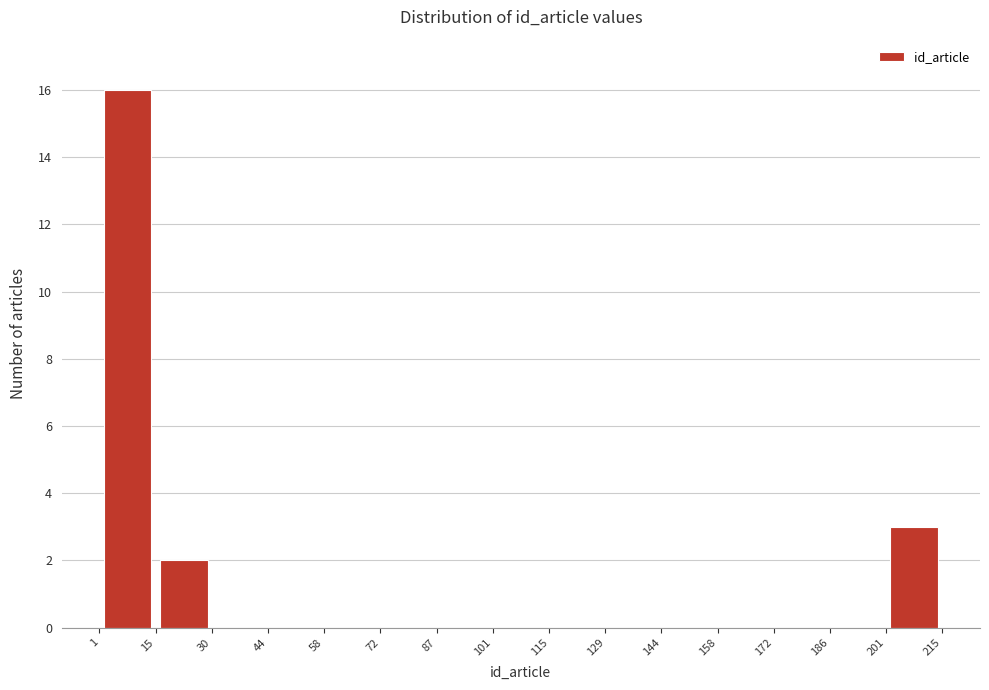

How tall is the bar that spans 201 to 215 on the x-axis? The values are not printed on the chart, so give them approximately, as read against the axis.

3